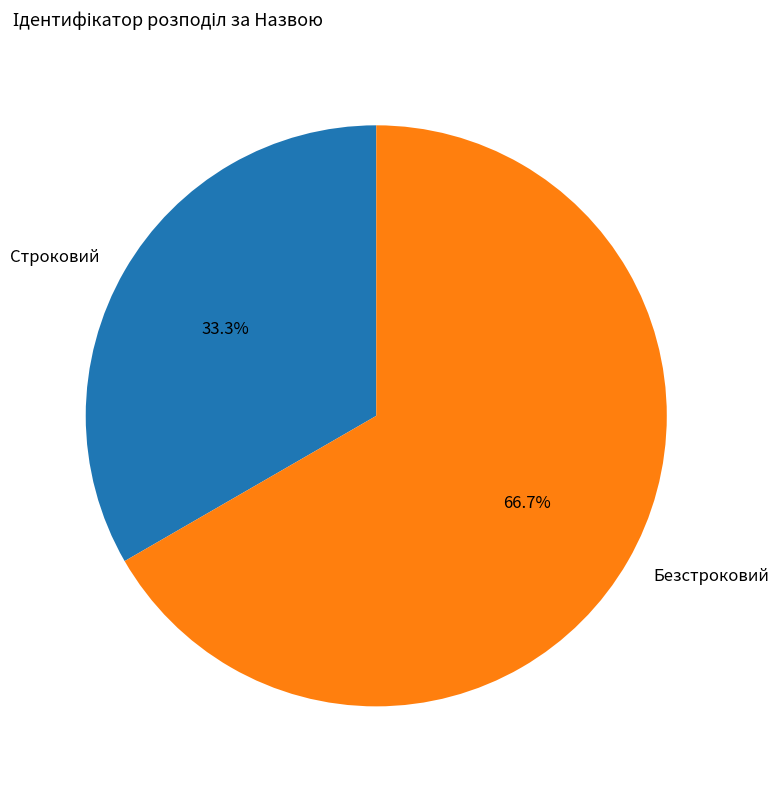

How many slices are in this pie chart?

2